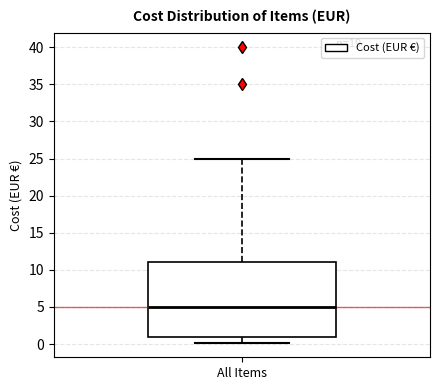

Read this box plot against the y-axis: the position of the median line, the range covered by the box, and the ends of both whiskers. The values are not printed on the chart, so give them approximately, as read against the axis.

median 5, box 1 to 11, whiskers 0 to 25